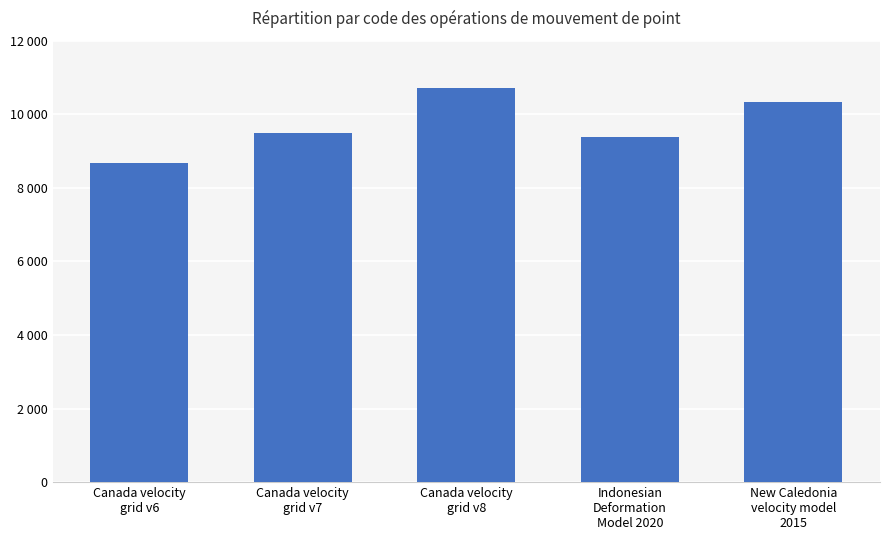

List the labels in order of value, smallest first.

Canada velocity
grid v6, Indonesian
Deformation
Model 2020, Canada velocity
grid v7, New Caledonia
velocity model
2015, Canada velocity
grid v8